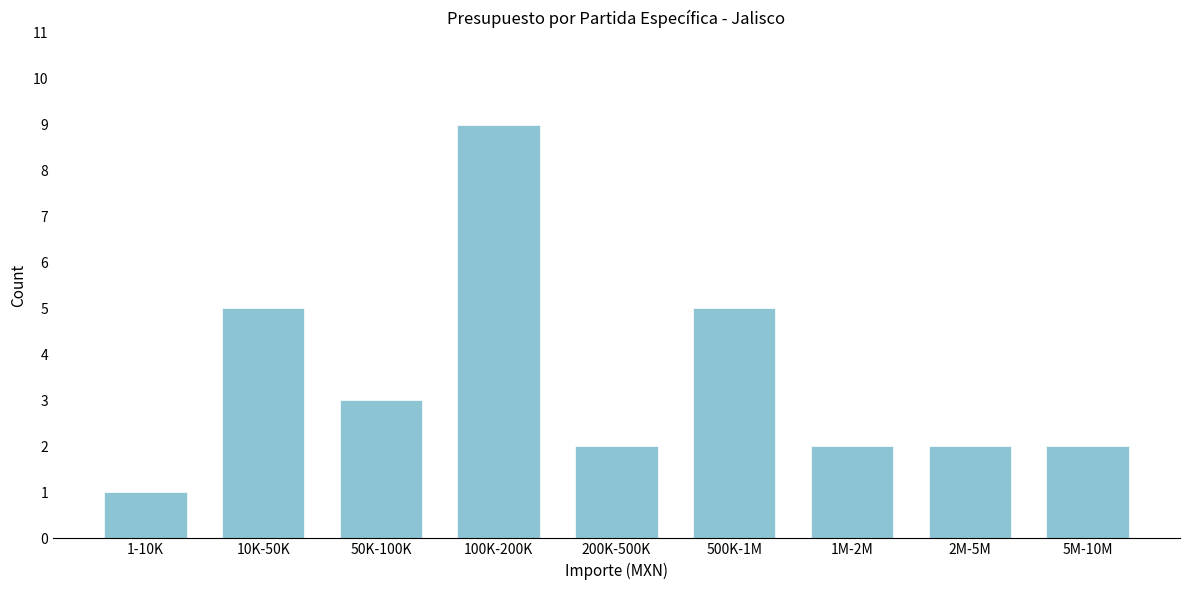

Reading left to right, what are all the values shown in this chart?

1-10K=1	10K-50K=5	50K-100K=3	100K-200K=9	200K-500K=2	500K-1M=5	1M-2M=2	2M-5M=2	5M-10M=2